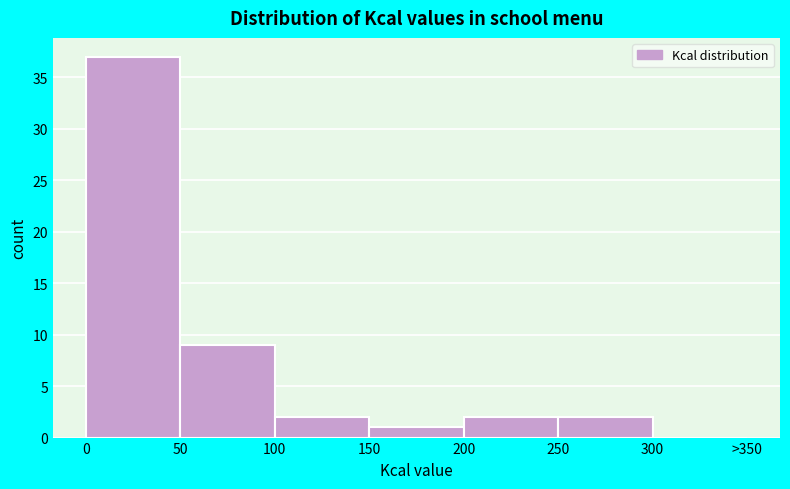

Reading left to right, extract all data points from this chart.

0=37	50=9	100=2	150=1	200=2	250=2	300=0